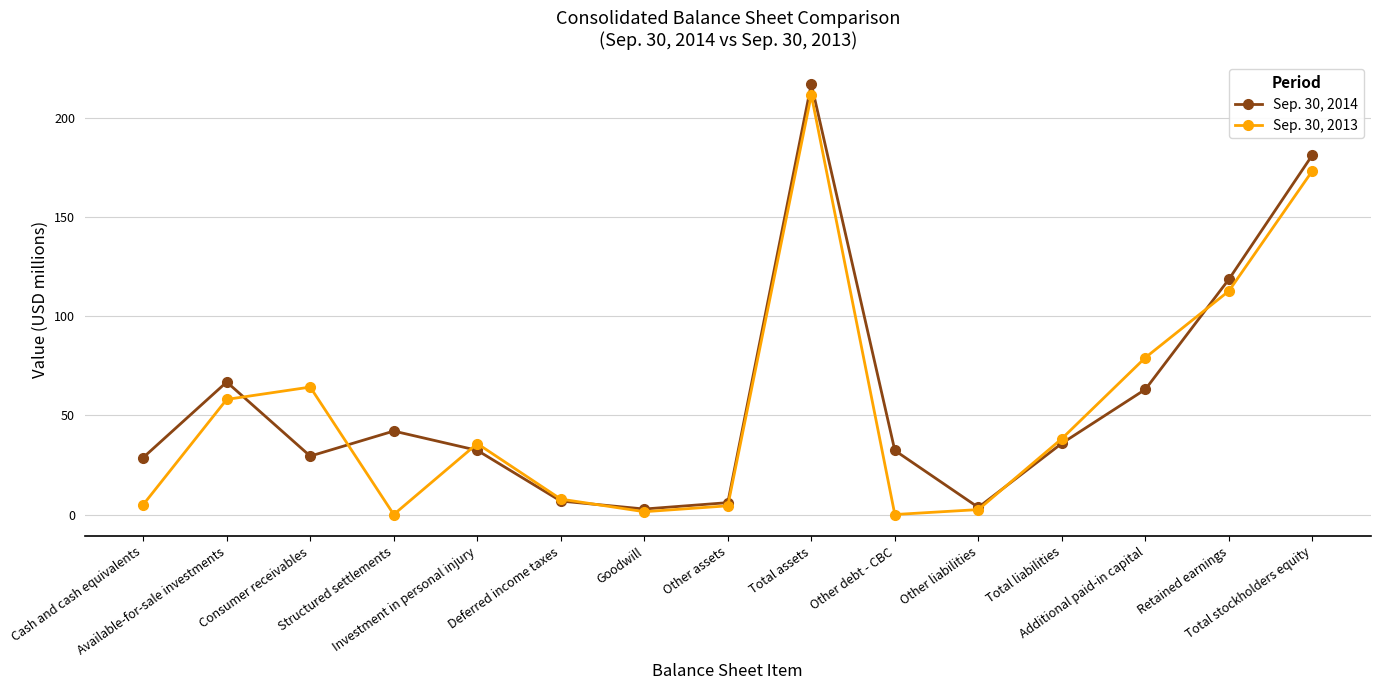

List the series in order of their peak value, highest first.

Sep. 30, 2014, Sep. 30, 2013